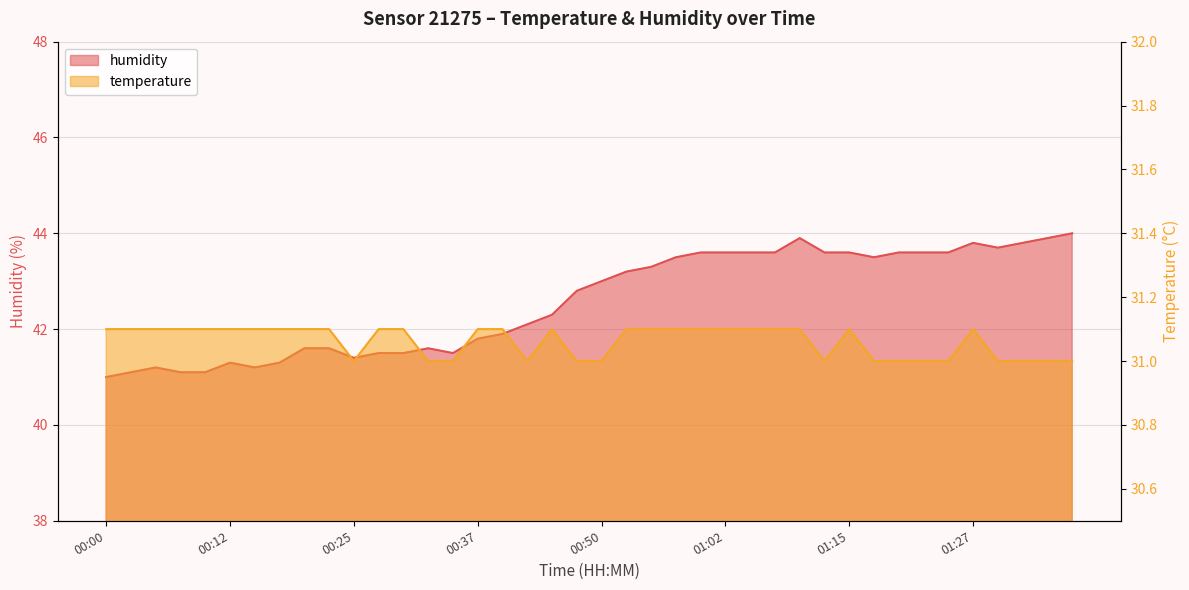

Which series has the widest spread of values?

humidity